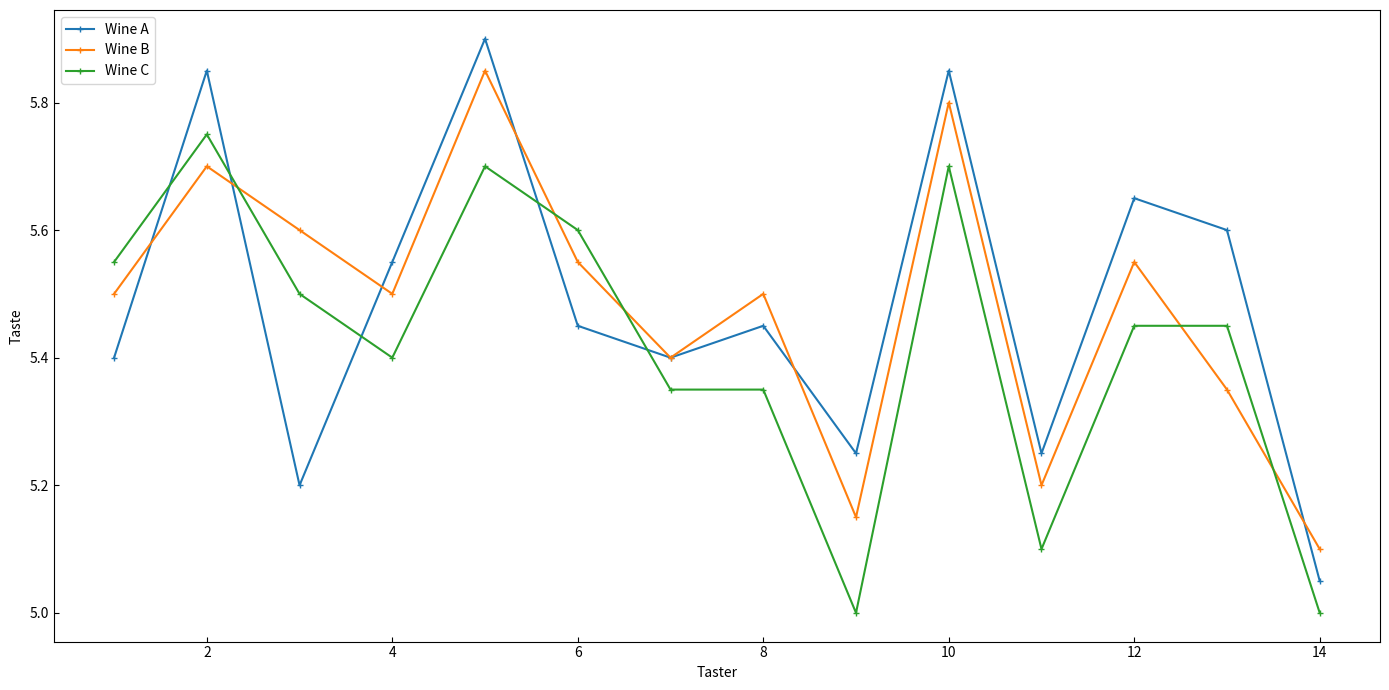

List the series in order of their peak value, highest first.

Wine A, Wine B, Wine C